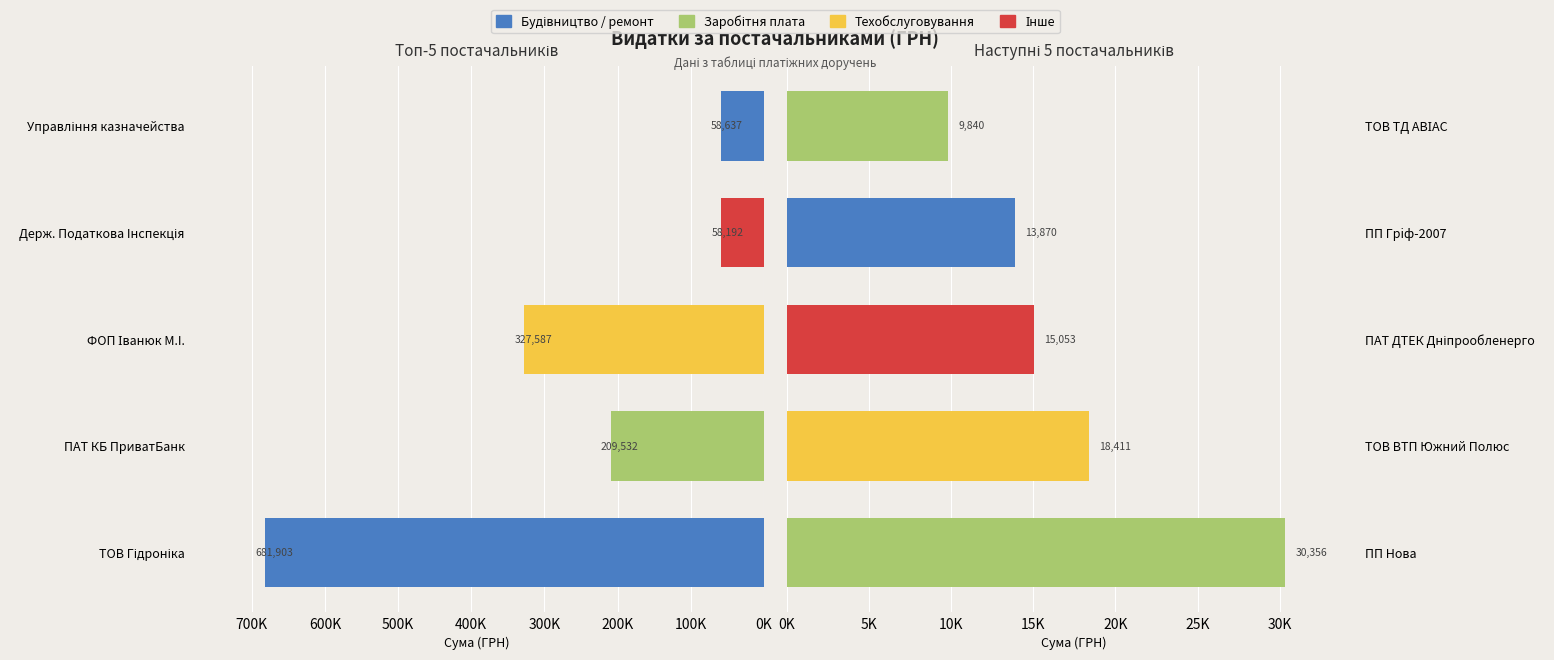

Does the chart contain any negative values?

No